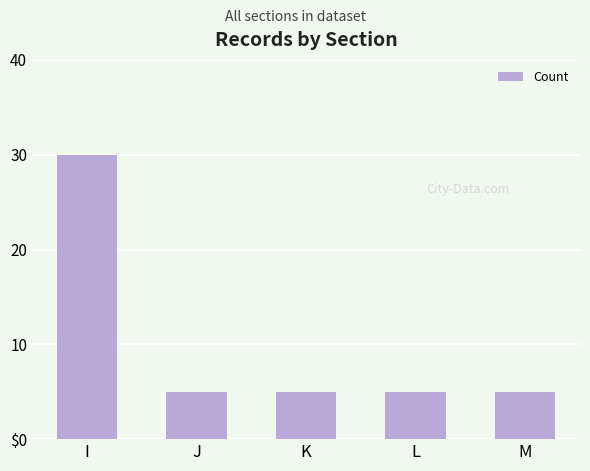

Reading left to right, what are all the values shown in this chart?

I=30	J=5	K=5	L=5	M=5